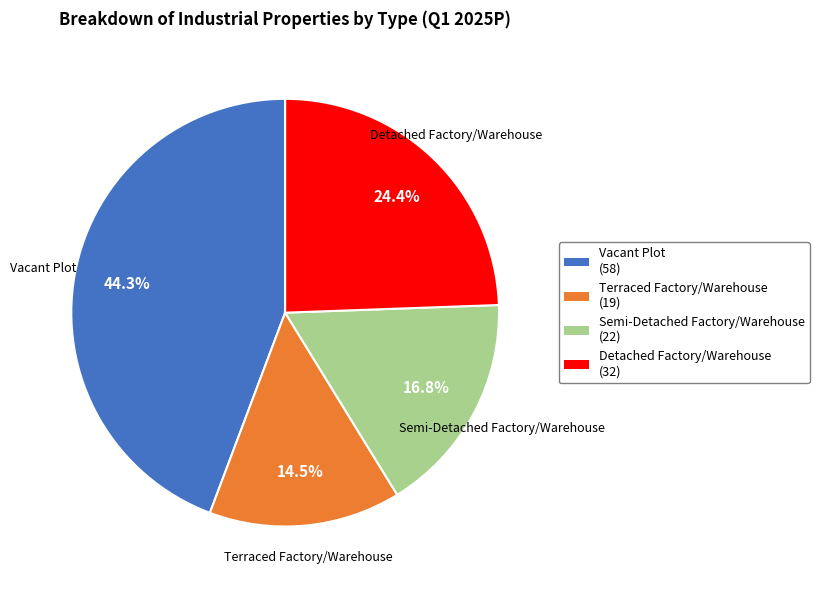

Is there a majority slice in this chart?

No